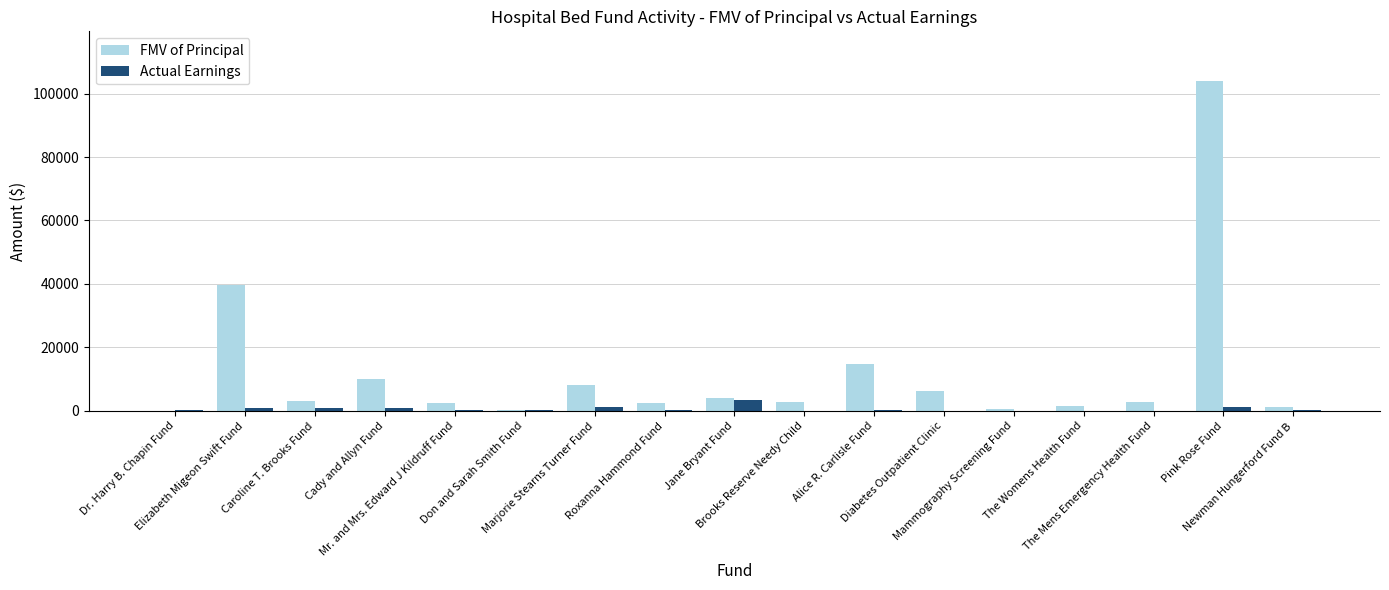

What is the maximum value shown in the chart?

104026.8